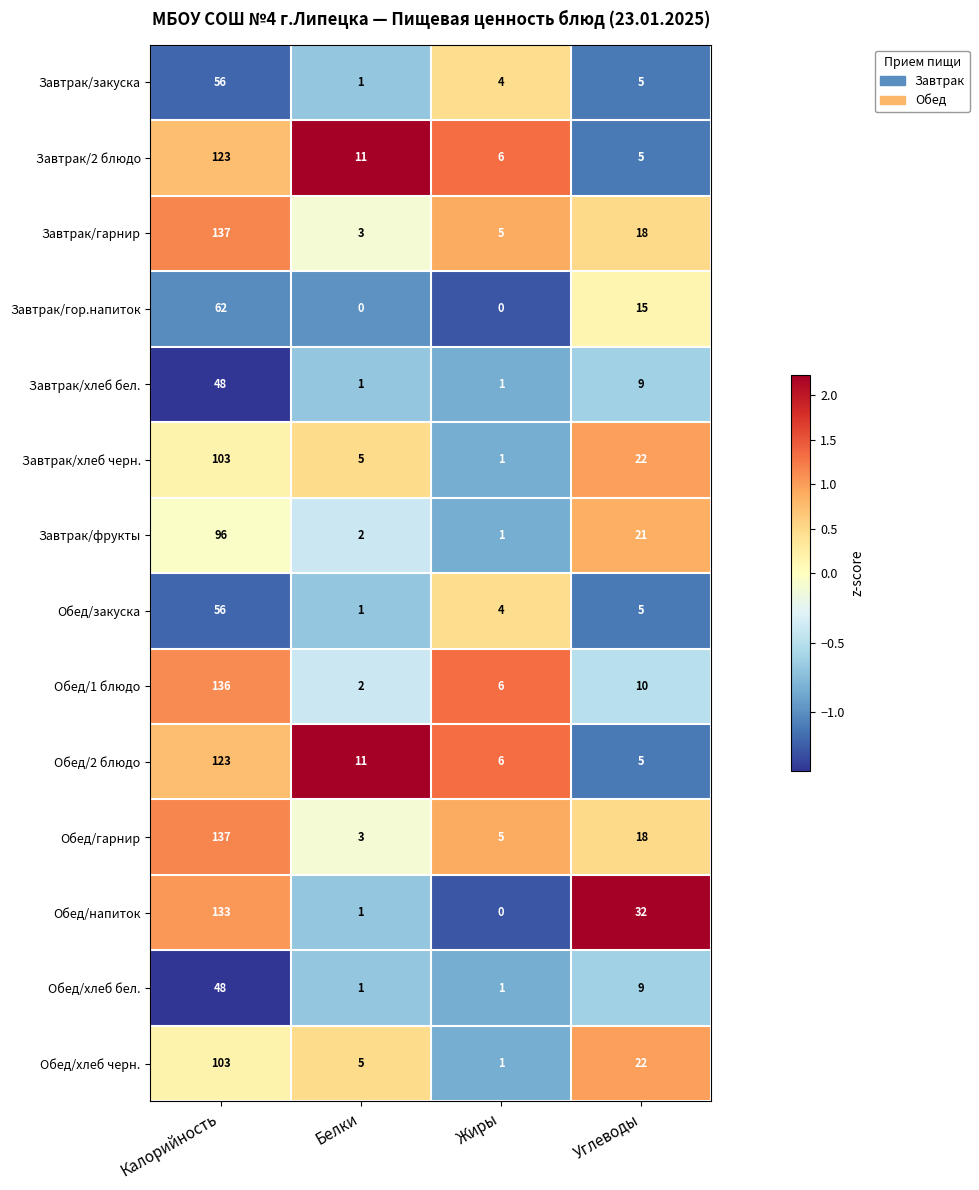

What is the difference between the maximum and minimum values in the Завтрак/хлеб бел. series?

47